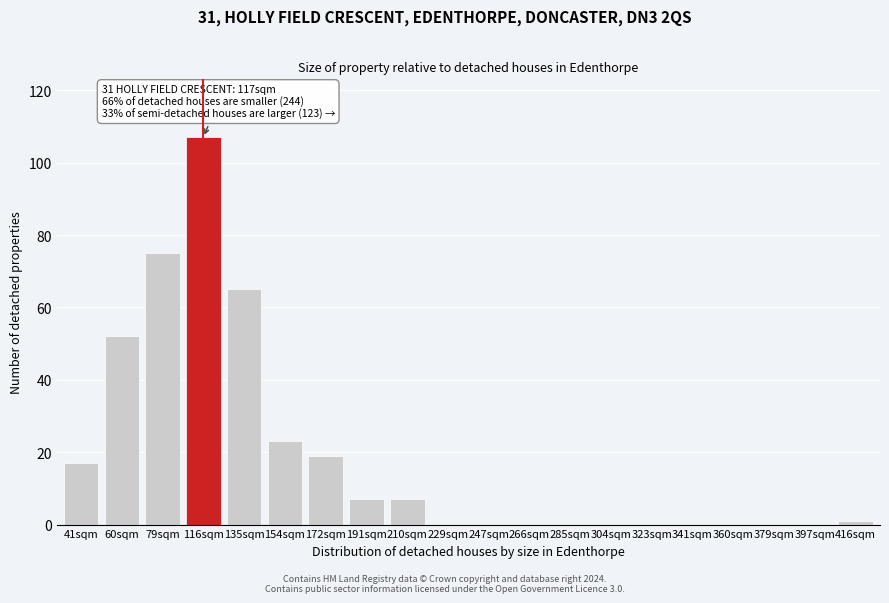

Reading left to right, list all the values displayed in this chart.

41sqm=17	60sqm=52	79sqm=75	116sqm=107	135sqm=65	154sqm=23	172sqm=19	191sqm=7	210sqm=7	229sqm=0	247sqm=0	266sqm=0	285sqm=0	304sqm=0	323sqm=0	341sqm=0	360sqm=0	379sqm=0	397sqm=0	416sqm=1